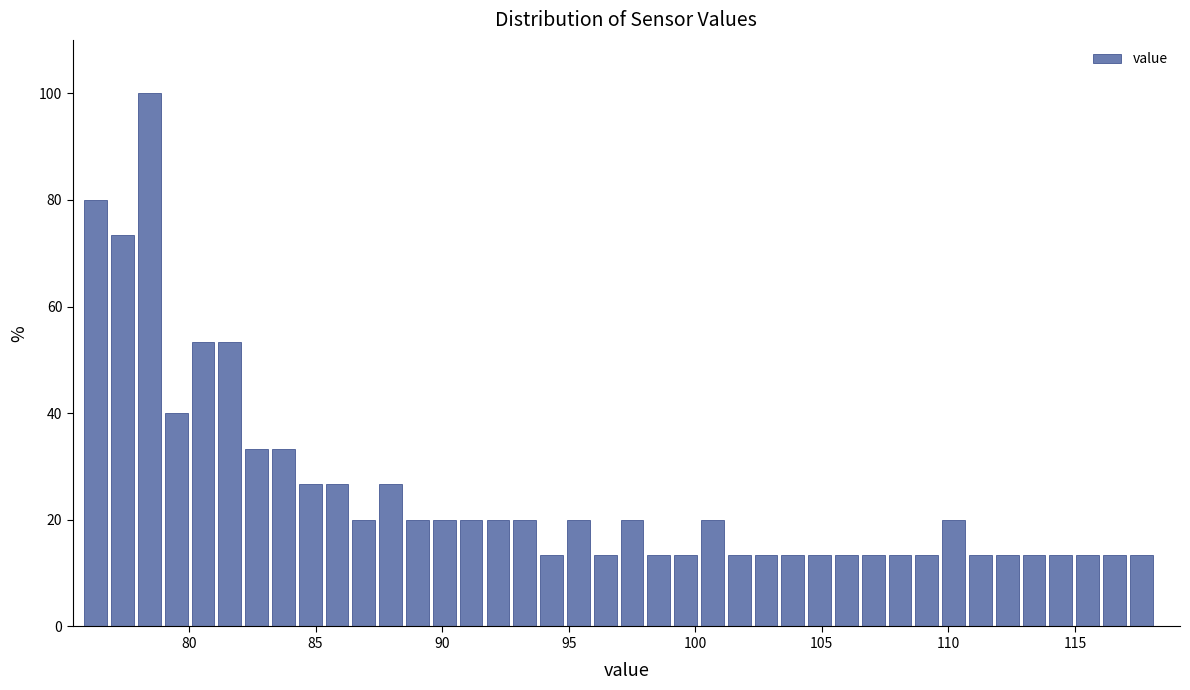

Read against the x-axis, roughly where is the centre of the tallest bar?

78.5